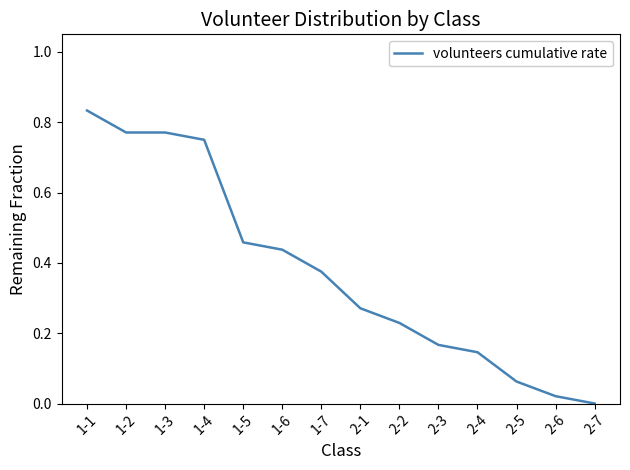

Which label corresponds to the largest value in the chart?

1-1